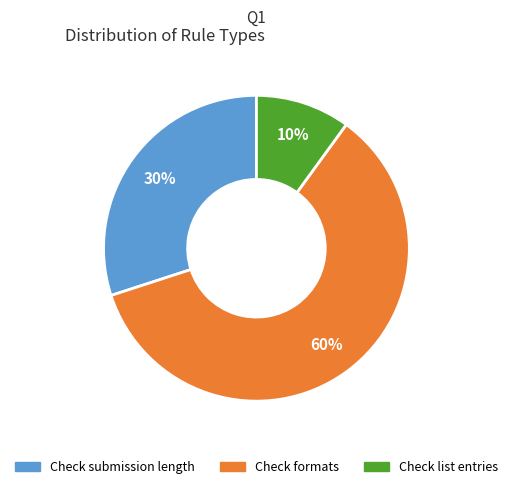

Which has a higher value, Check list entries or Check submission length?

Check submission length